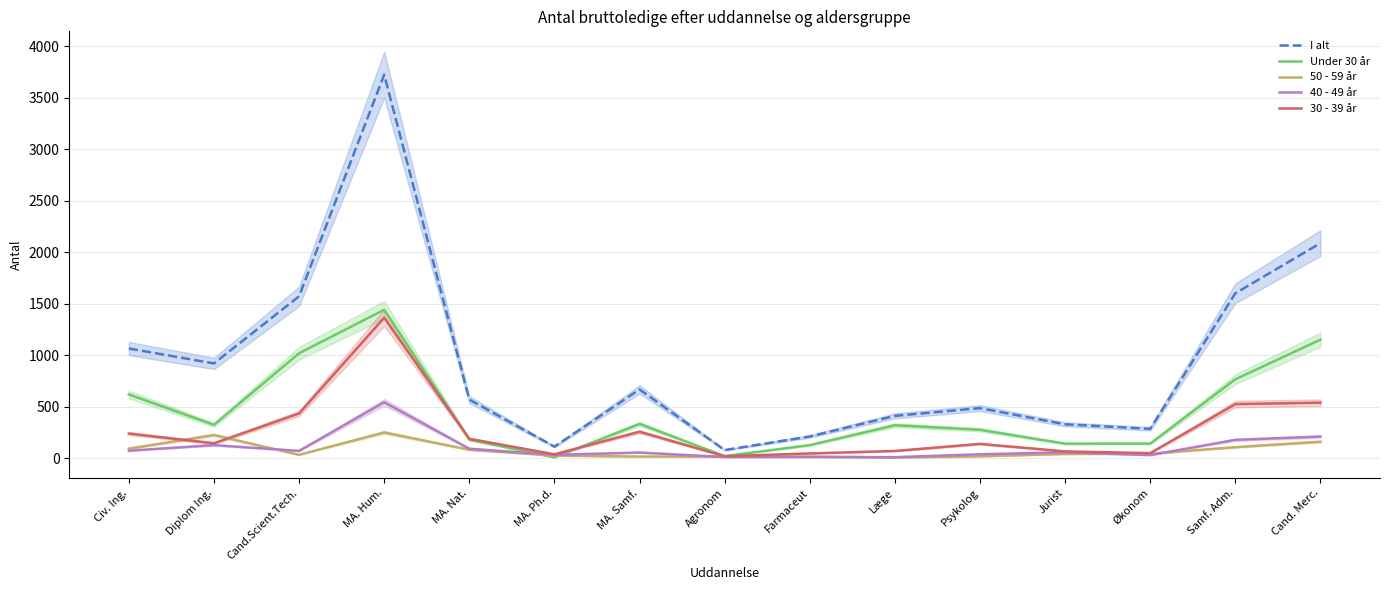

What is the label of the 15th point from the right?

Civ. Ing.